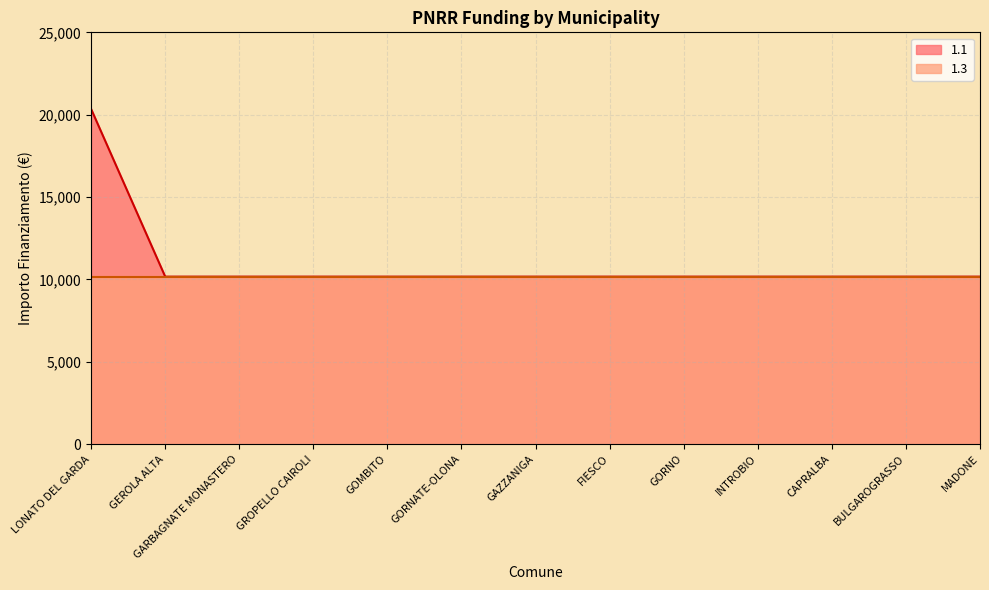

What is the label of the 11th point from the left?

CAPRALBA